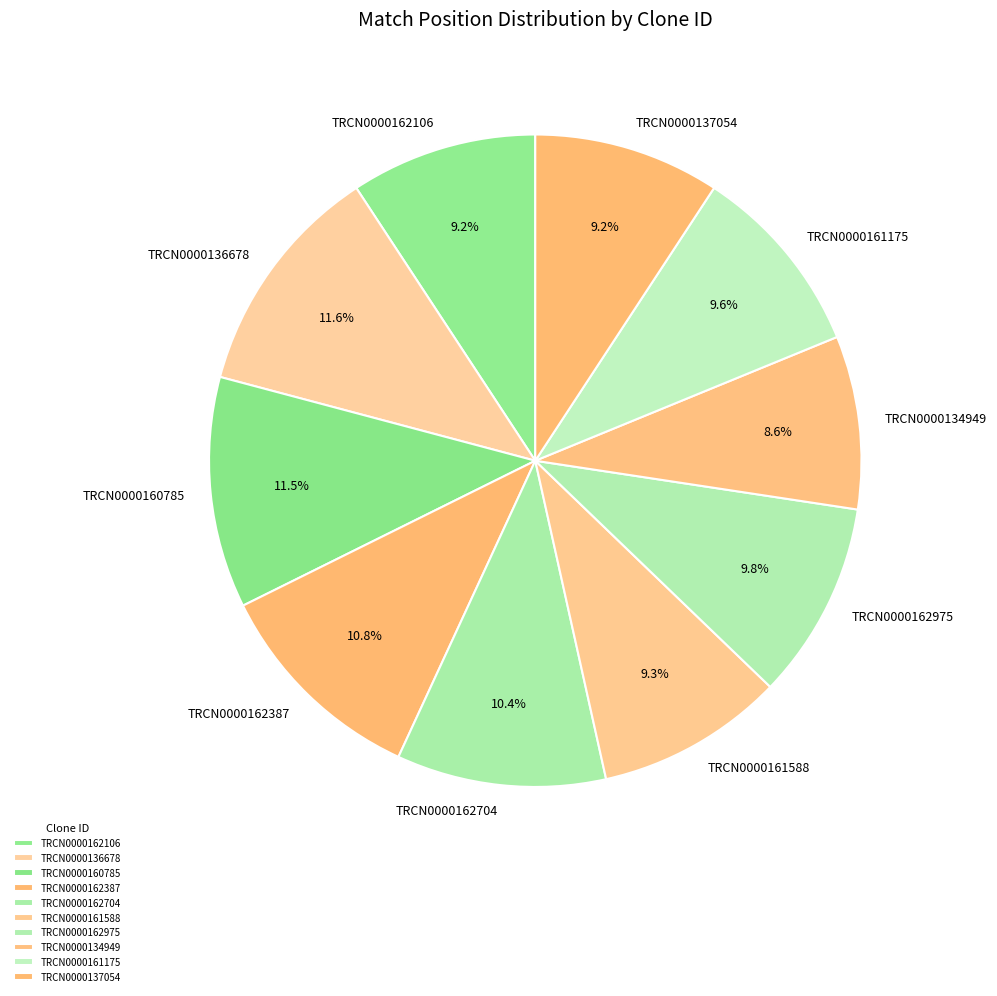

Between TRCN0000136678 and TRCN0000161588, which is larger?

TRCN0000136678